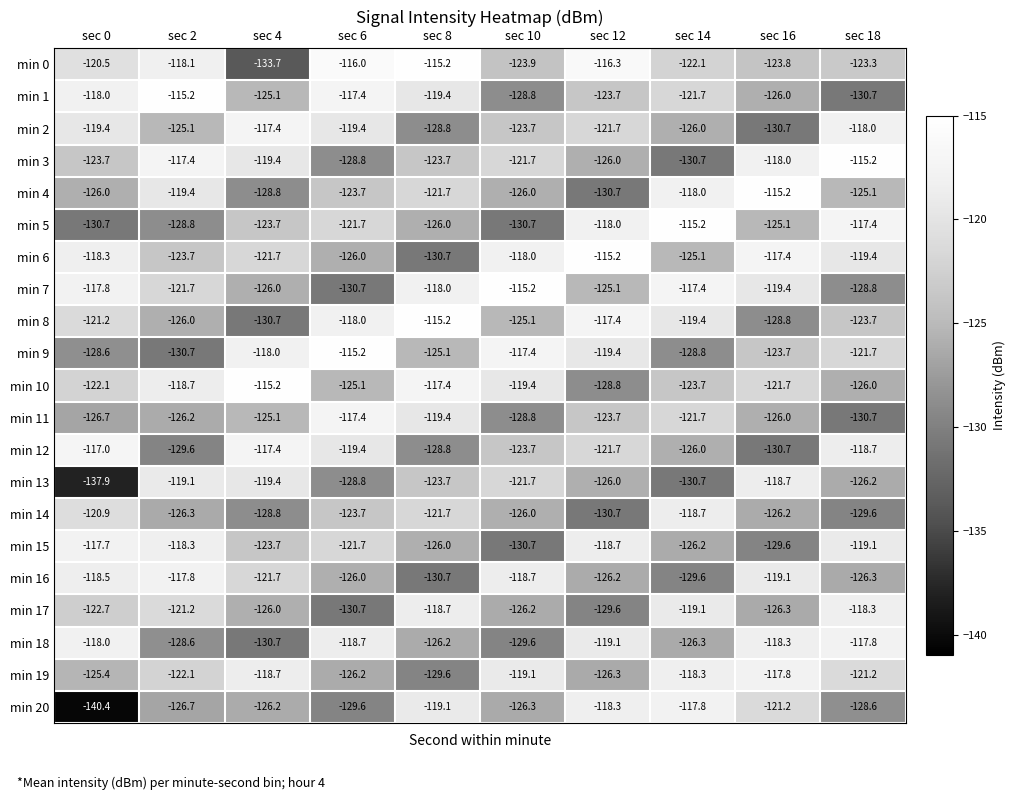

What is the difference between the min 0 values at sec 0 and sec 8?

5.3